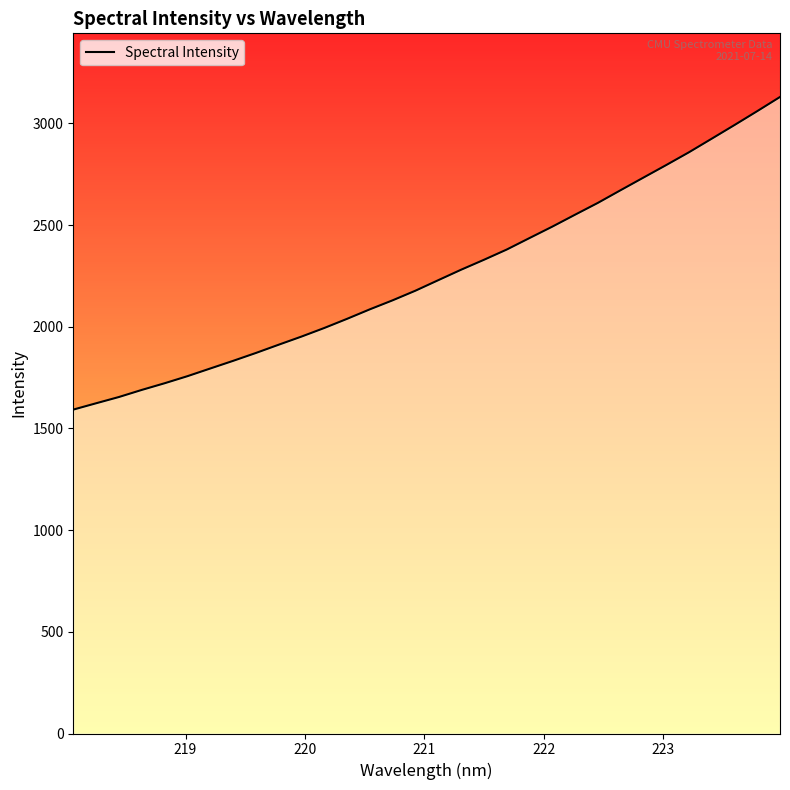

What is the difference between the maximum and minimum values?

1537.0